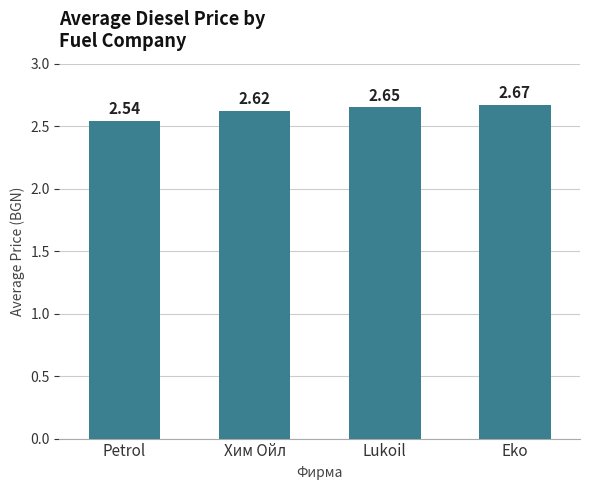

Rank the categories by value from lowest to highest.

Petrol, Хим Ойл, Lukoil, Eko